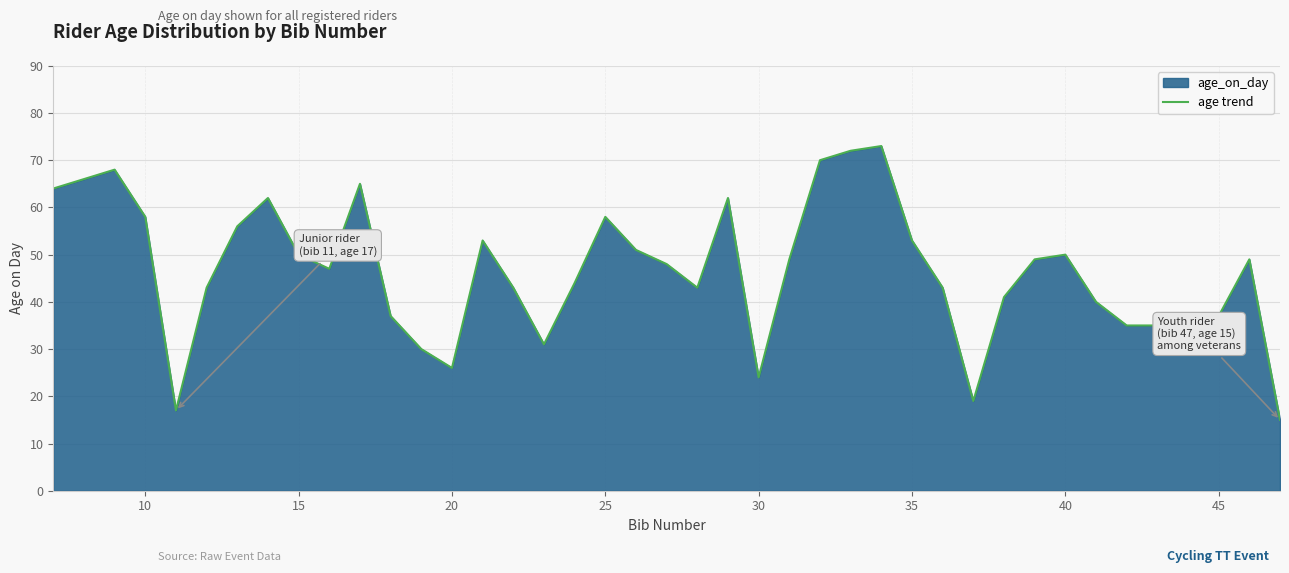

The chart shows a value of 53 at 35. True or false?

True